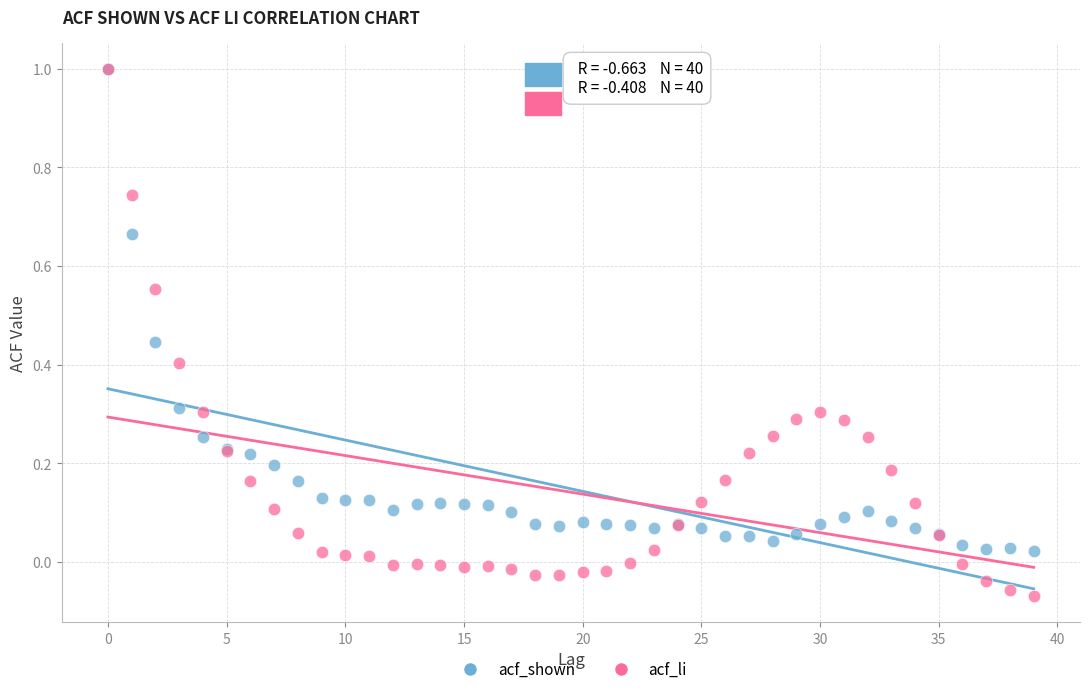

Which series contains the lowest Y value?

acf_li